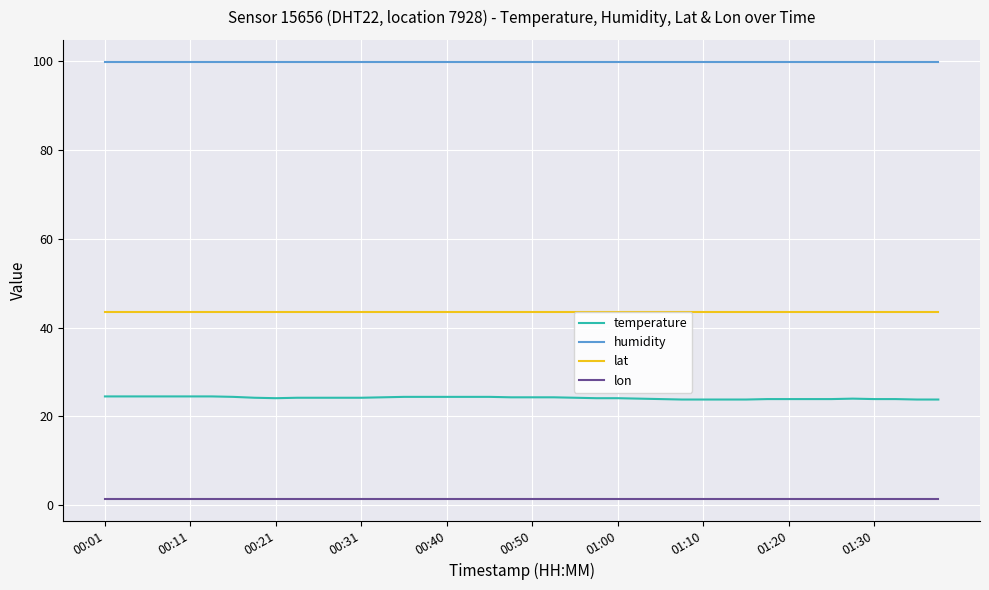

What is the lowest value of the lat series?

43.6